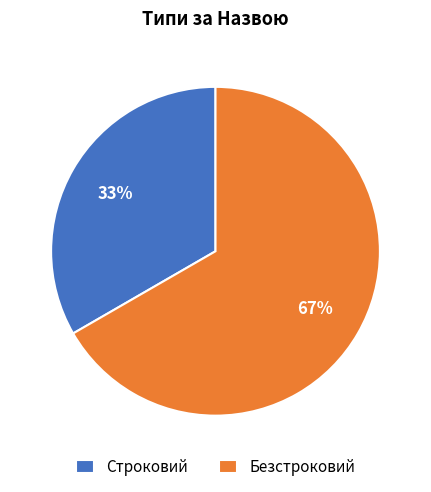

Between Строковий and Безстроковий, which is larger?

Безстроковий